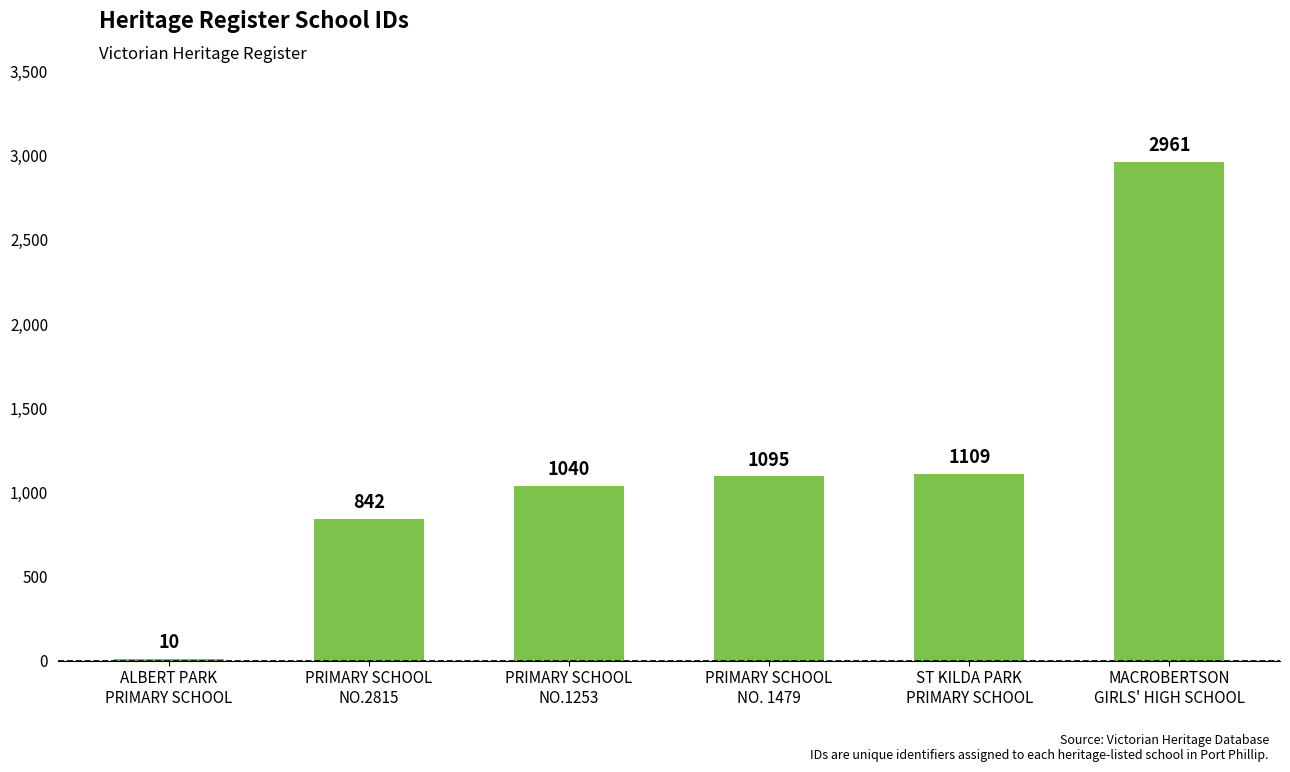

At which label is the value closest to 1485?

ST KILDA PARK
PRIMARY SCHOOL